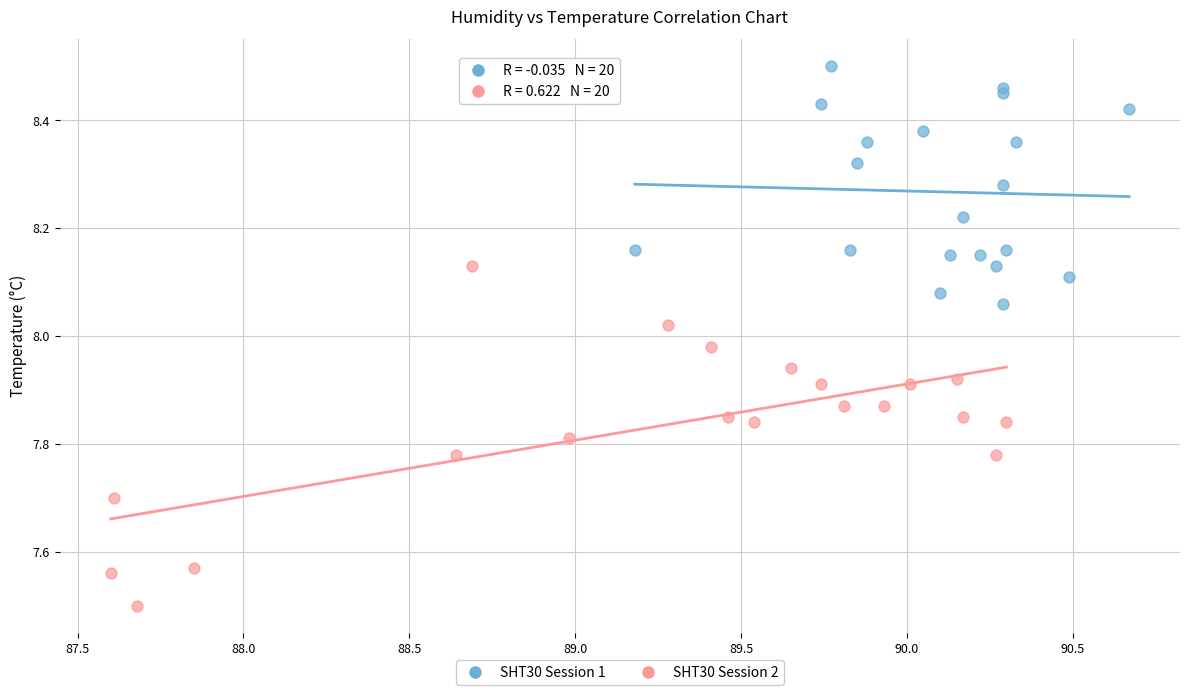

What are all the series names shown in the legend?

SHT30 Session 1, SHT30 Session 2